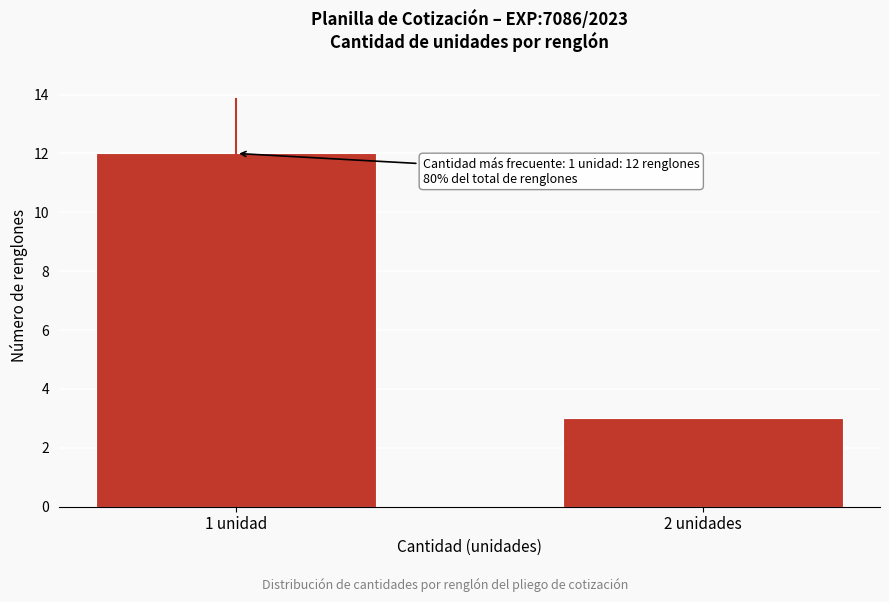

Reading left to right, what are all the values shown in this chart?

1 unidad=12	2 unidades=3